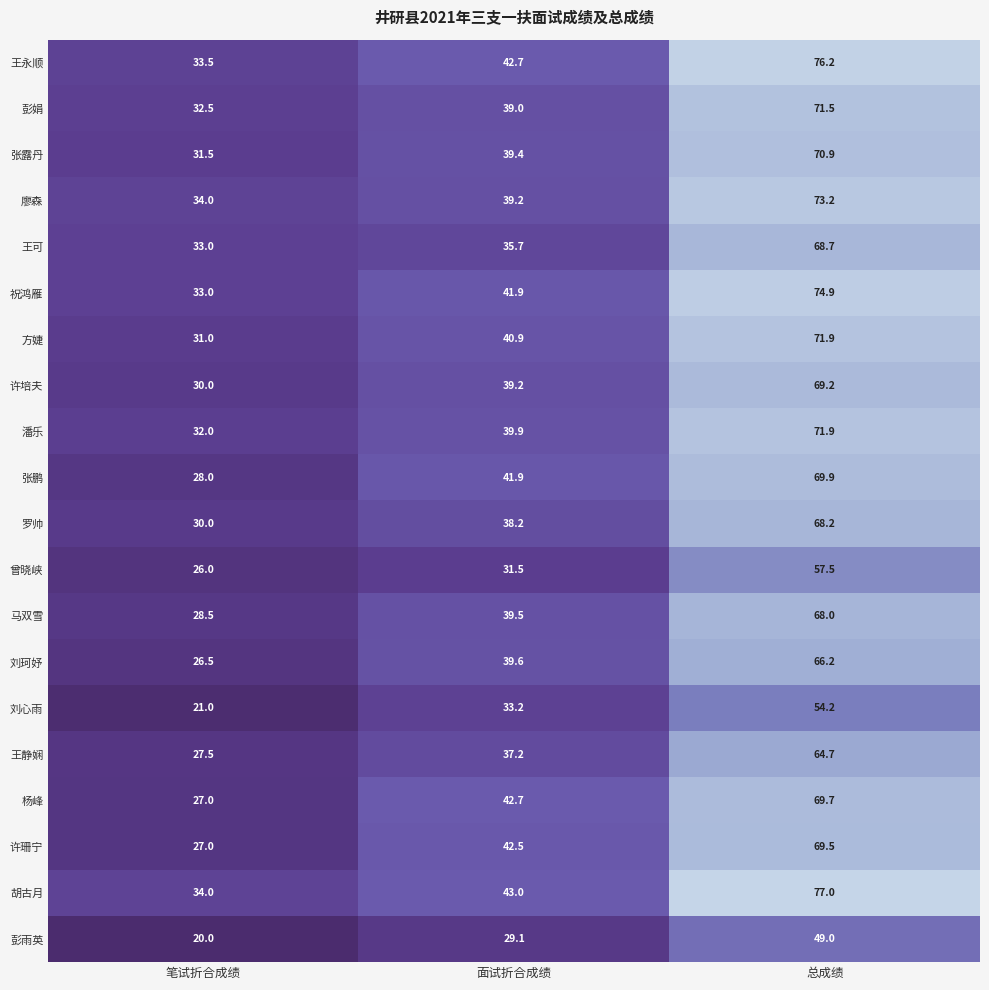

What is the difference between the highest and lowest values at 总成绩?

28.0